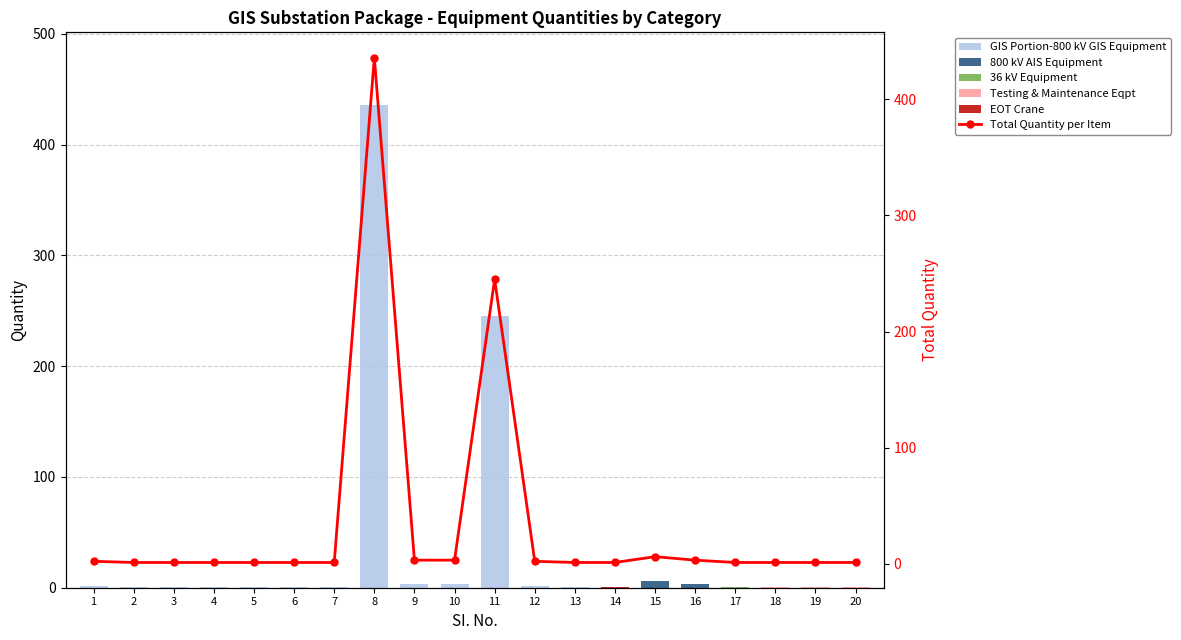

At how many categories does at least one series exceed 267?

1